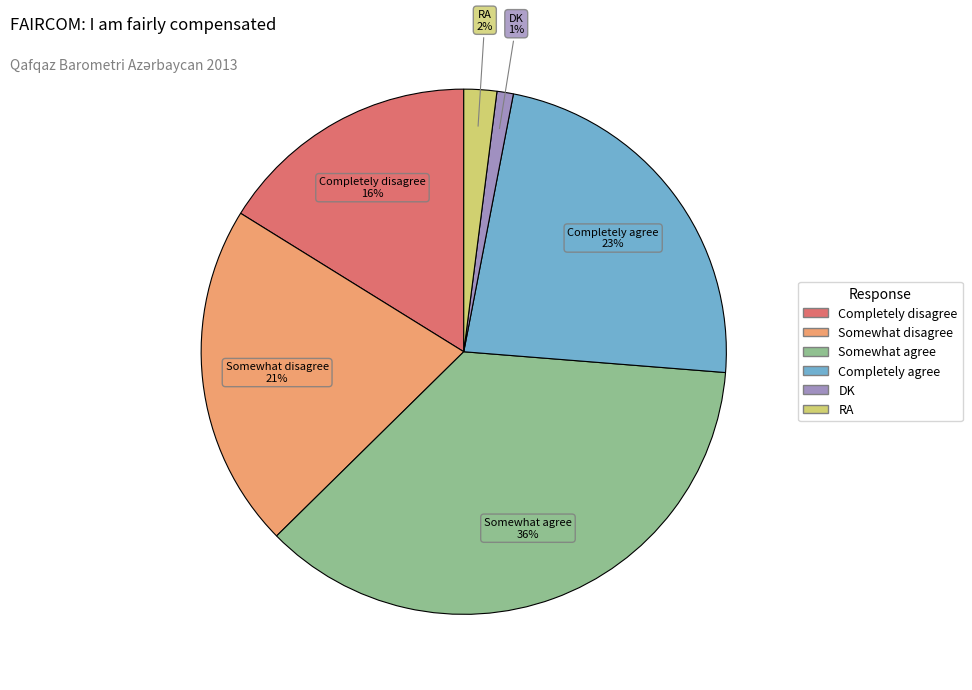

Is there any slice that represents more than half of the pie?

No